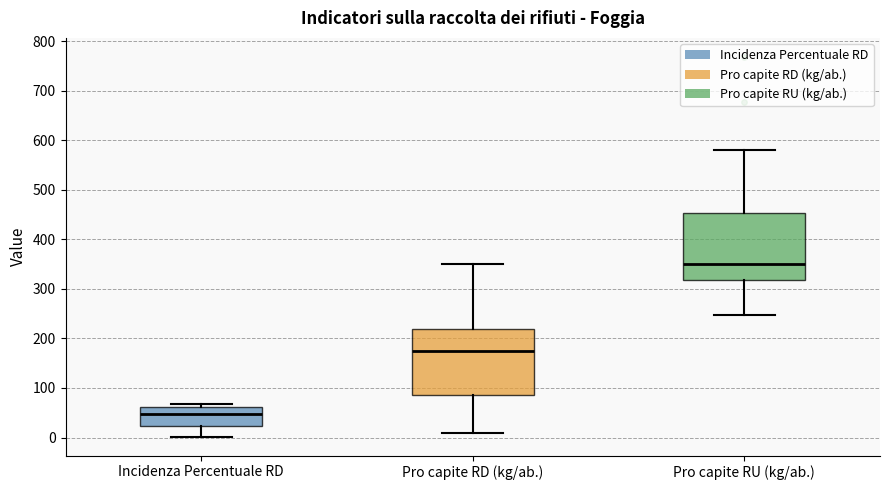

Where is the upper edge of the box for Incidenza Percentuale RD on the y-axis? The values are not printed on the chart, so give them approximately, as read against the axis.

60